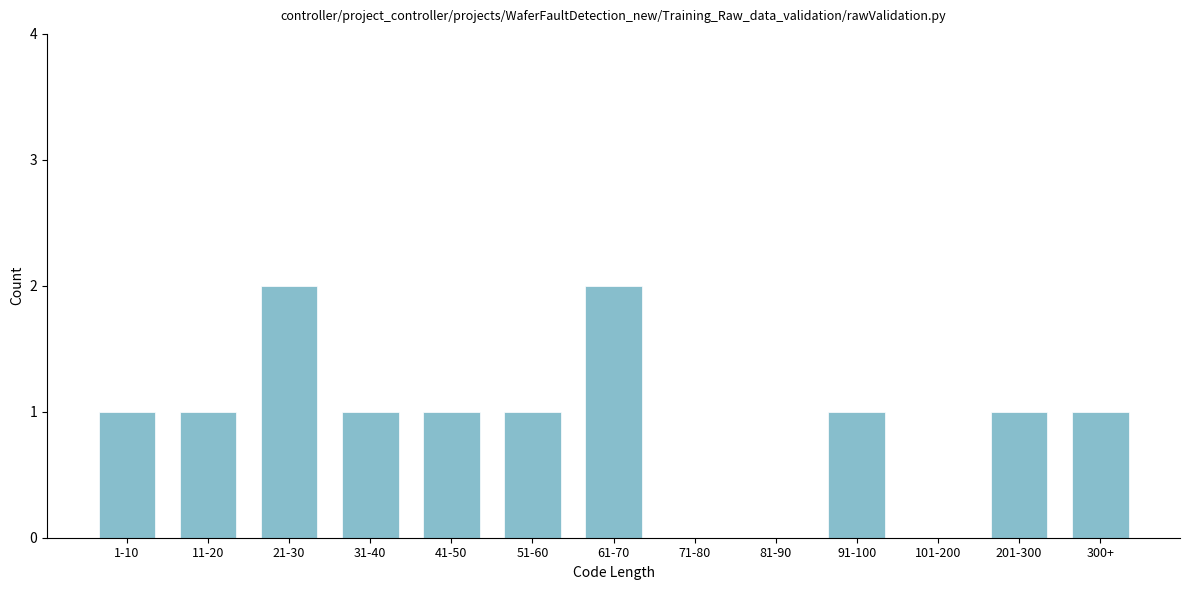

Reading left to right, transcribe all the data shown in this chart.

1-10=1	11-20=1	21-30=2	31-40=1	41-50=1	51-60=1	61-70=2	71-80=0	81-90=0	91-100=1	101-200=0	201-300=1	300+=1